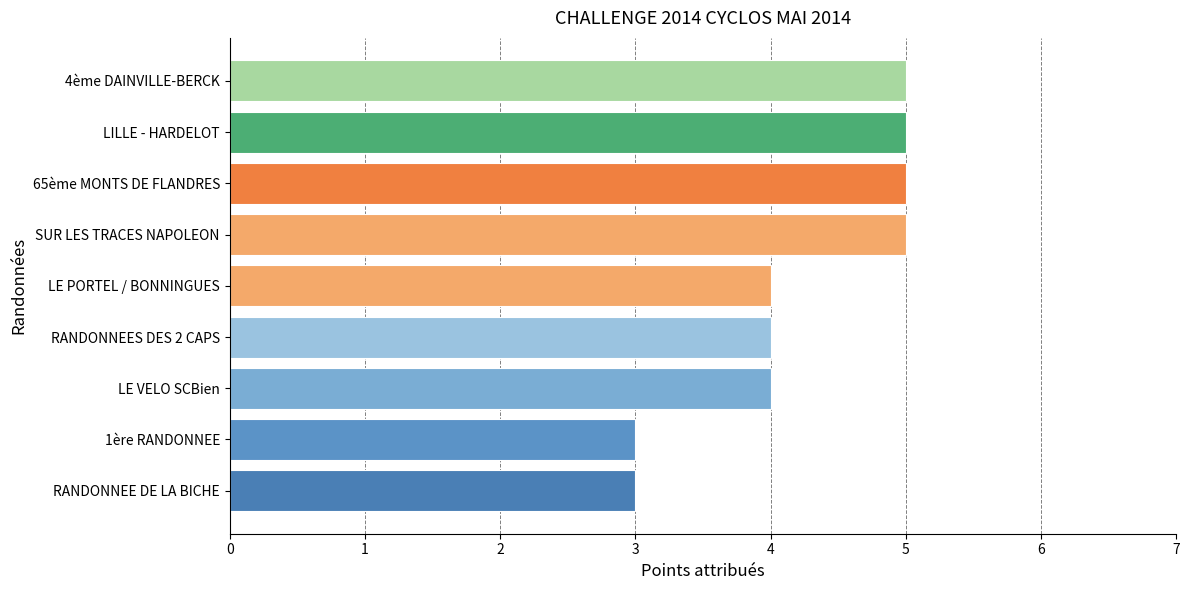

What is the minimum value shown in the chart?

3